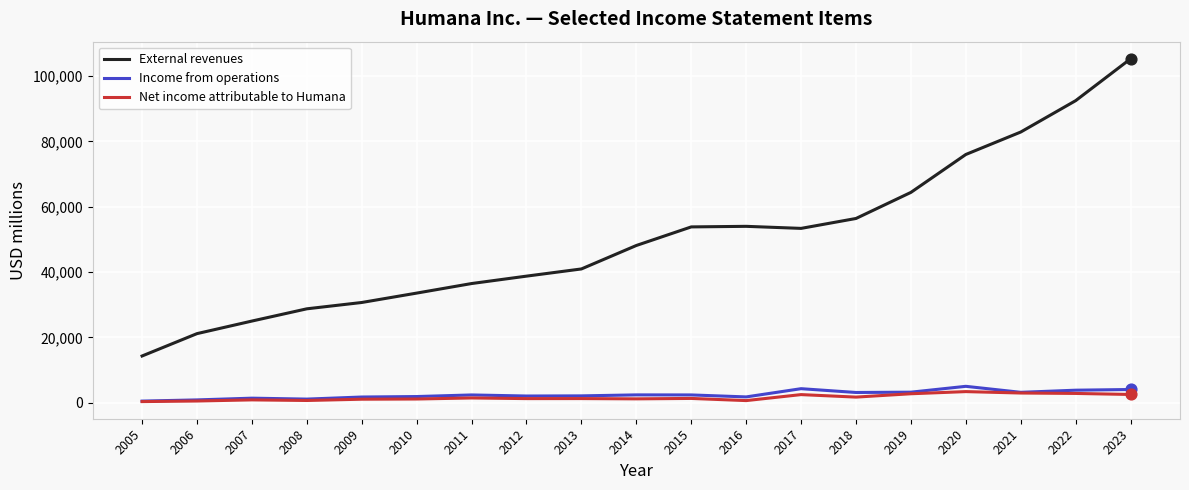

Between 2013 and 2022, which series saw the biggest shift?

External revenues